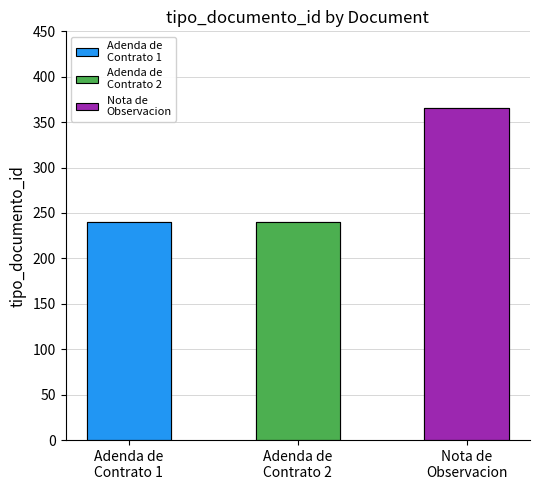

Where is the data nearest to the value 303?

Adenda de
Contrato 1